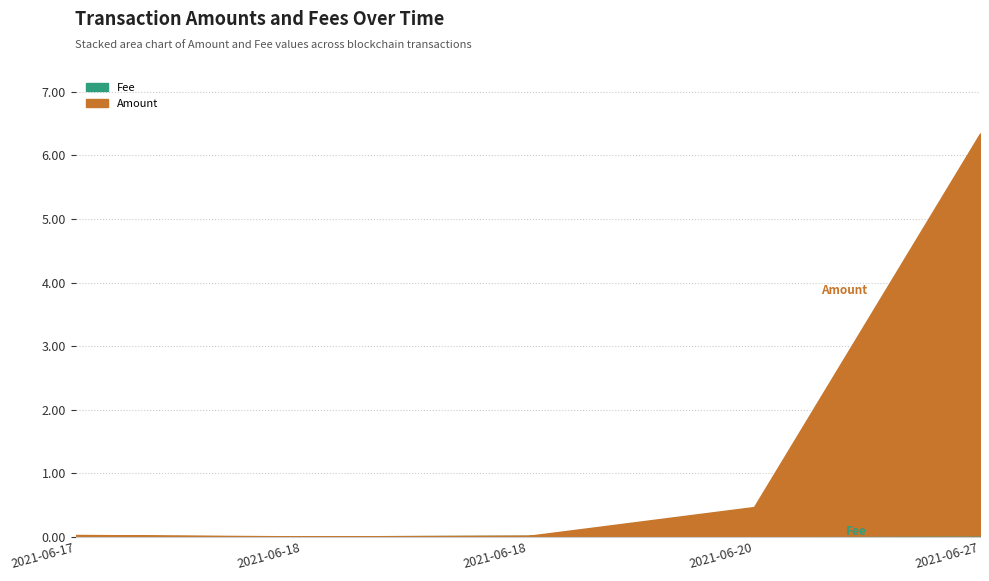

At how many categories does at least one series exceed 1?

1